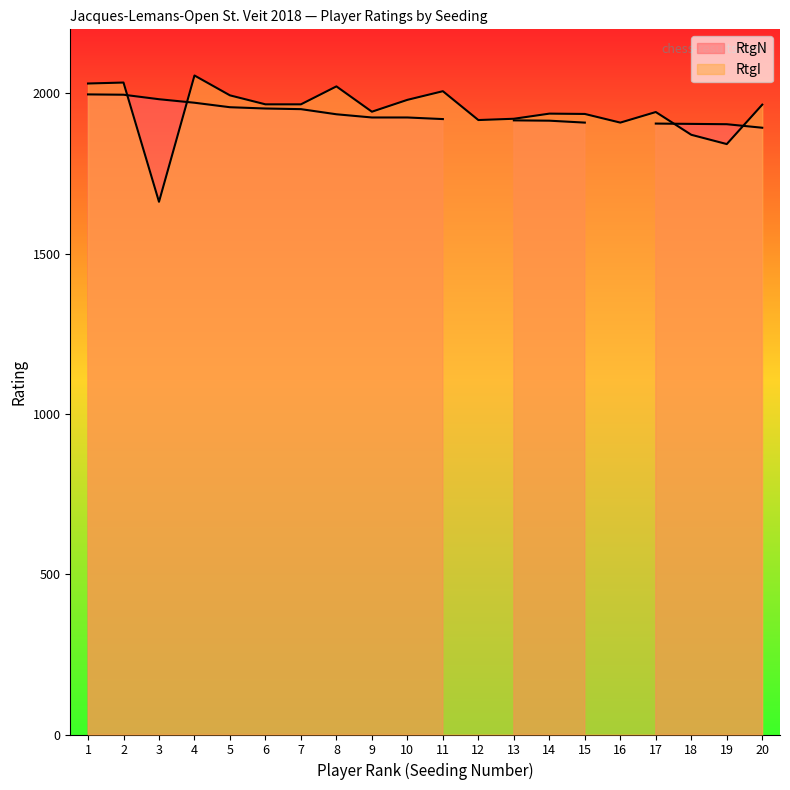

Where is the data nearest to the value 1859?

18